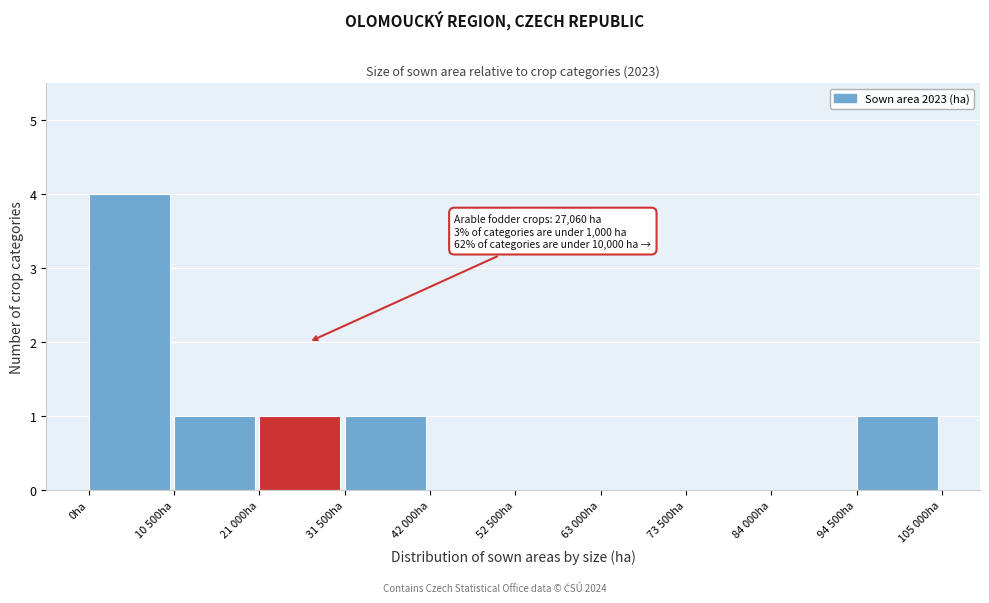

Reading left to right, transcribe all the data shown in this chart.

0ha=4	10 500ha=1	21 000ha=1	31 500ha=1	42 000ha=0	52 500ha=0	63 000ha=0	73 500ha=0	84 000ha=0	94 500ha=1